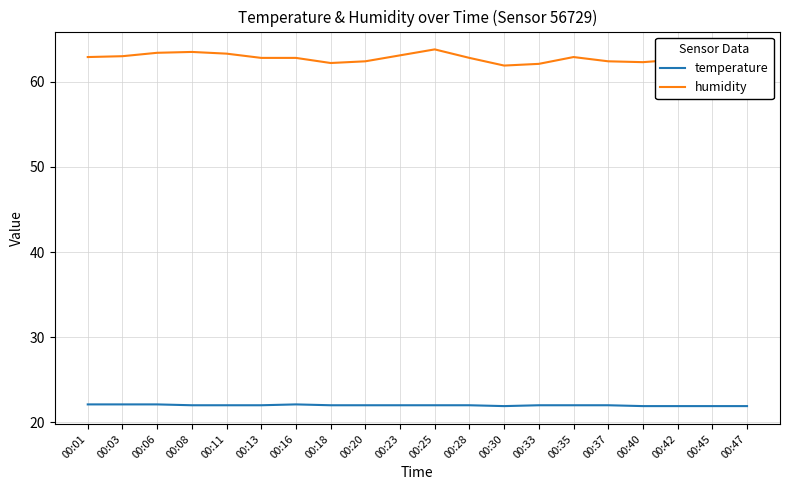

What is the sum of all temperature values?

439.9